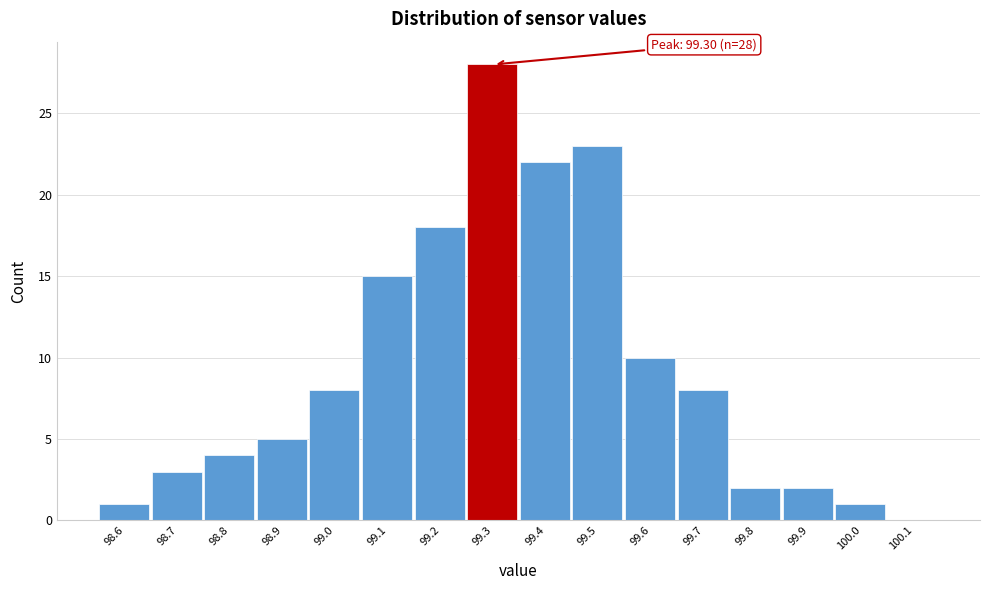

Which range on the x-axis has the tallest bar?

99.25 to 99.35